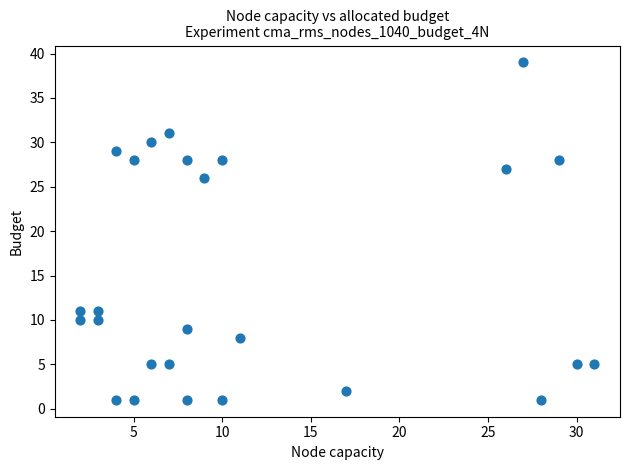

What is the range of X values (max minus min)?

29